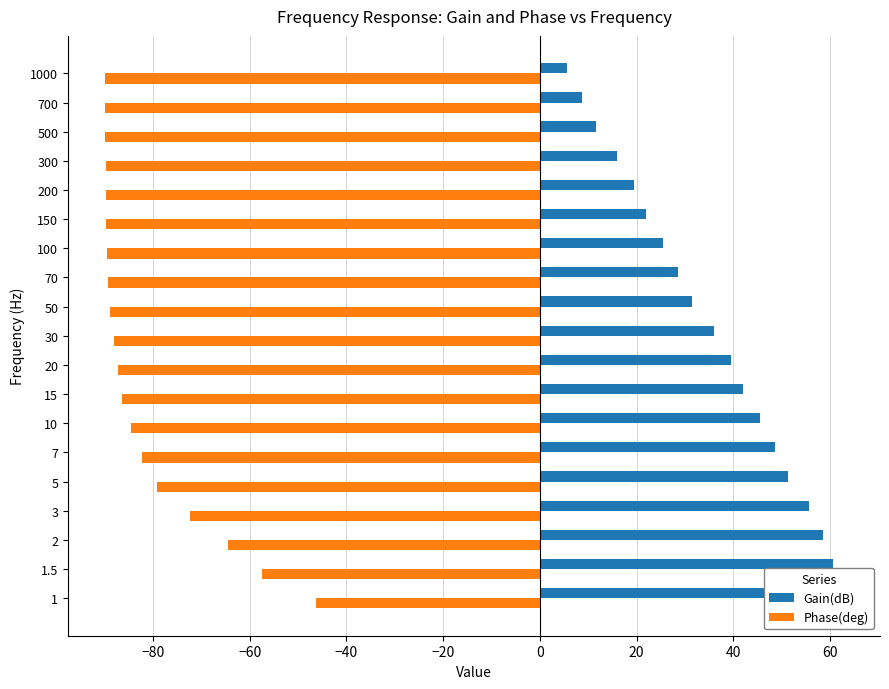

How many values in the Phase(deg) series are below -88?

10